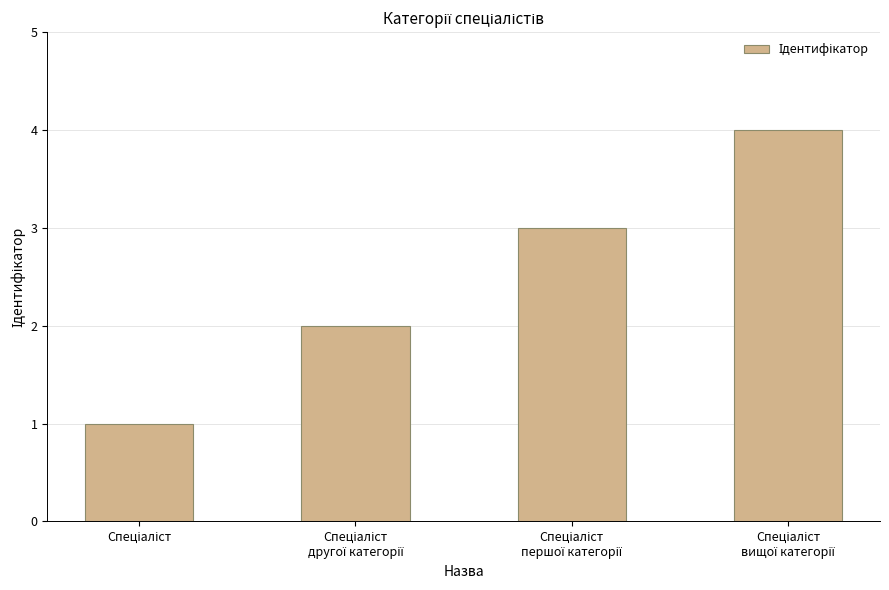

Count the values in the range 2 to 4.

3